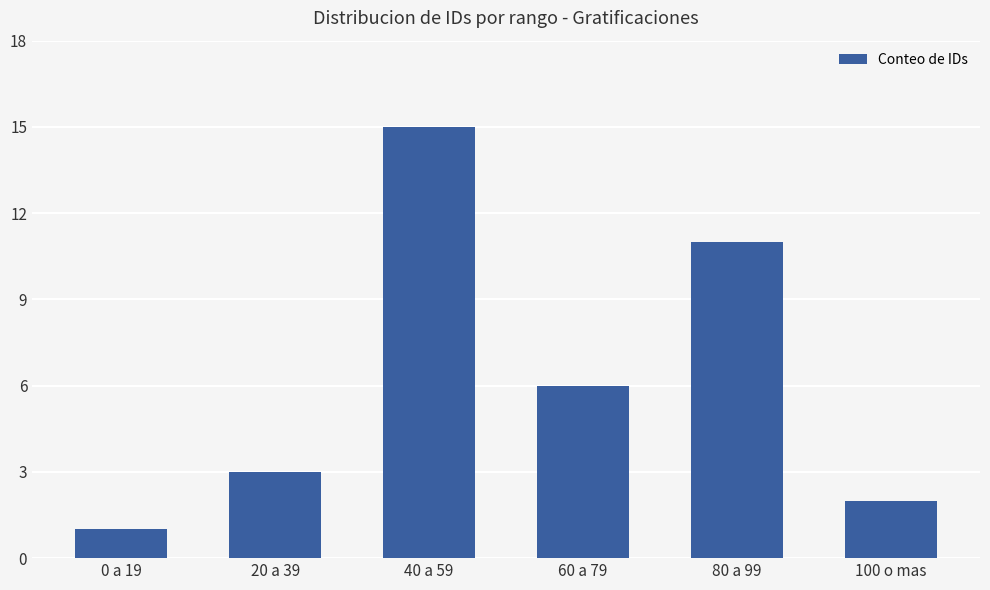

Where is the data nearest to the value 8?

60 a 79